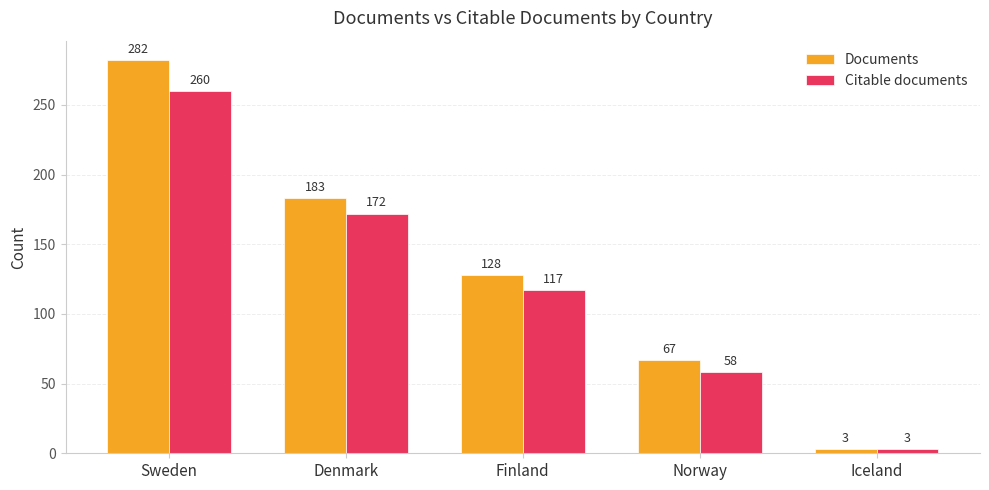

Is it true that Documents equals 183 at Denmark?

True